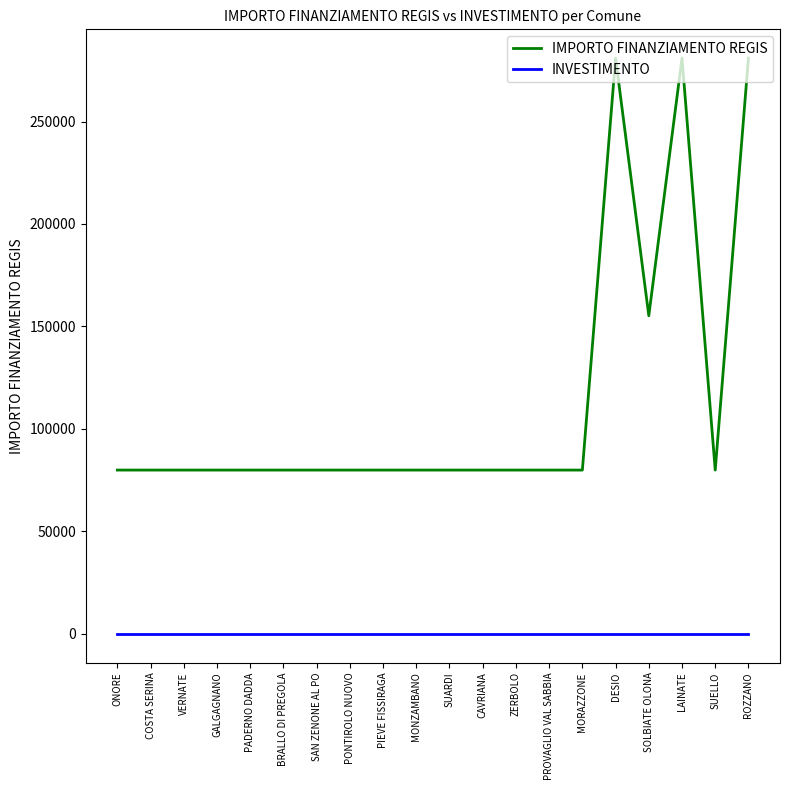

What position from the right is ROZZANO?

1